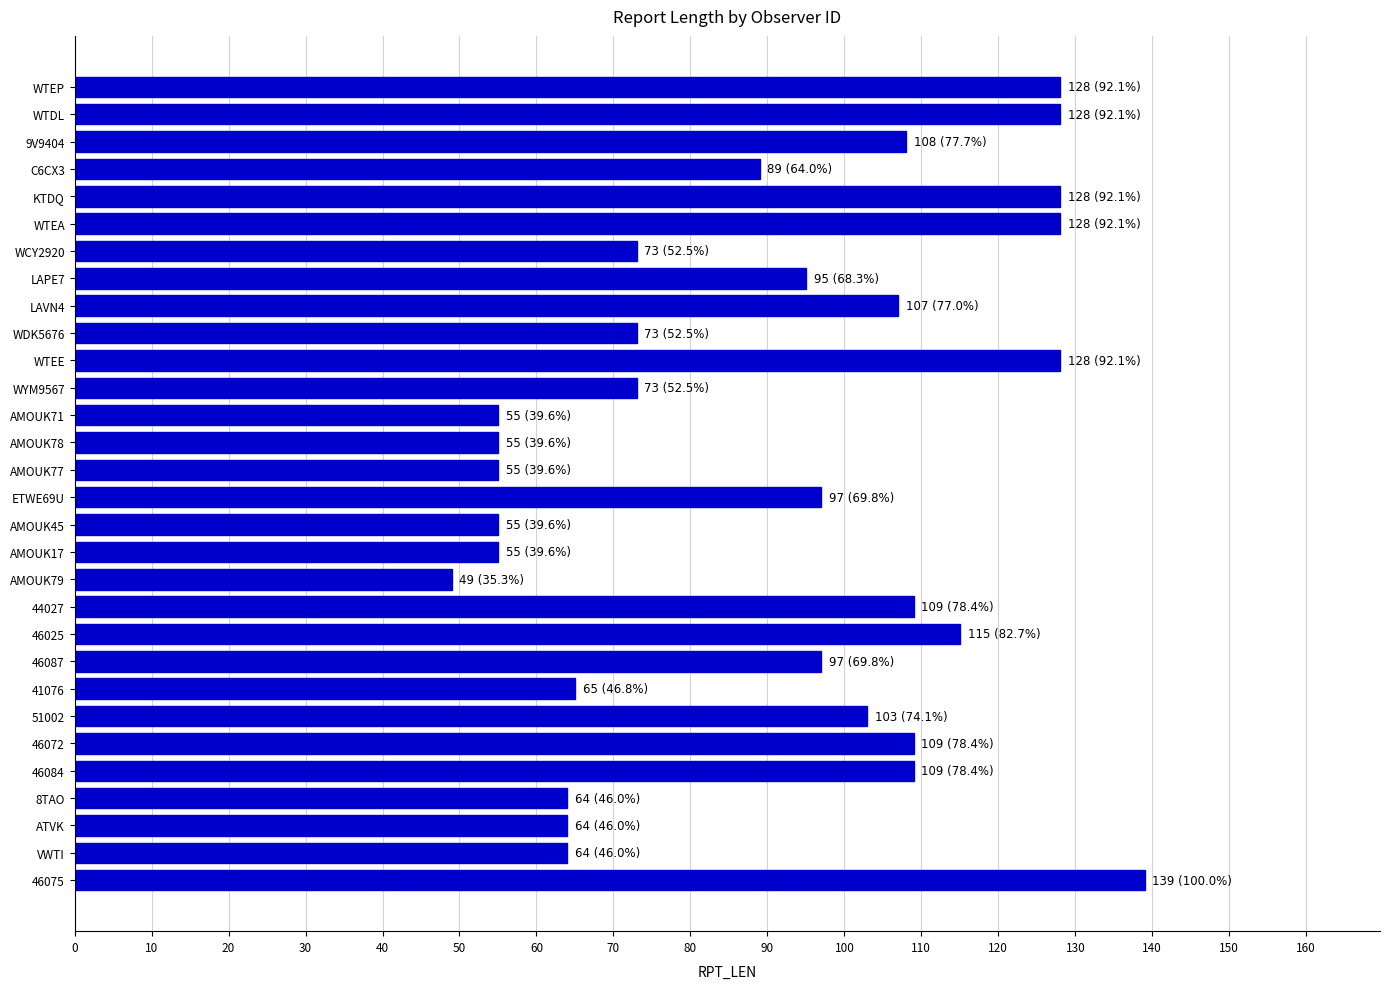

Approximately how many times larger is the value at KTDQ compared to WCY2920?

1.8